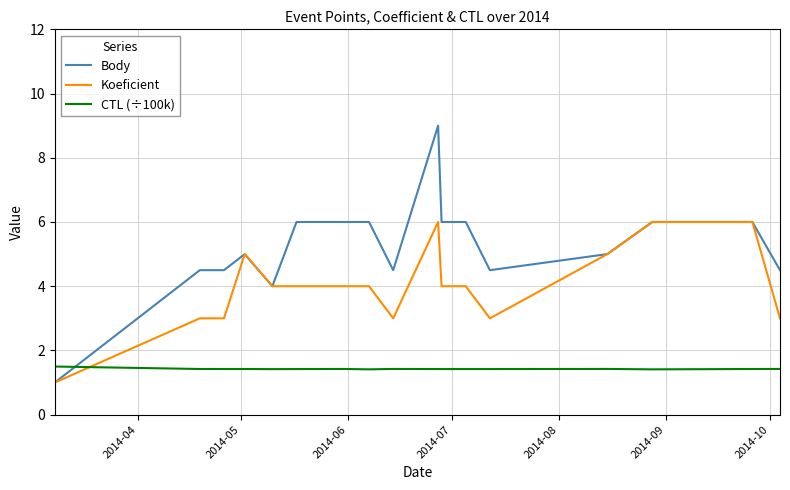

Which series has the largest range (max minus min)?

Body